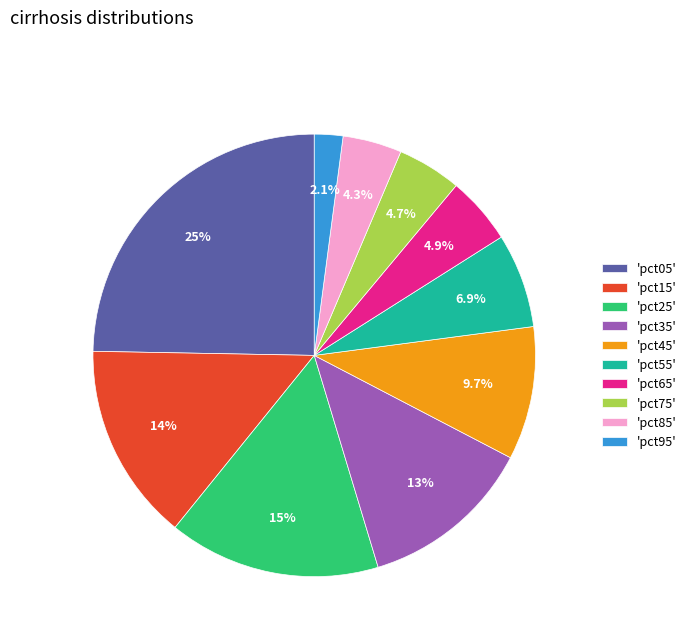

What is the largest slice in the pie chart?

'pct05'